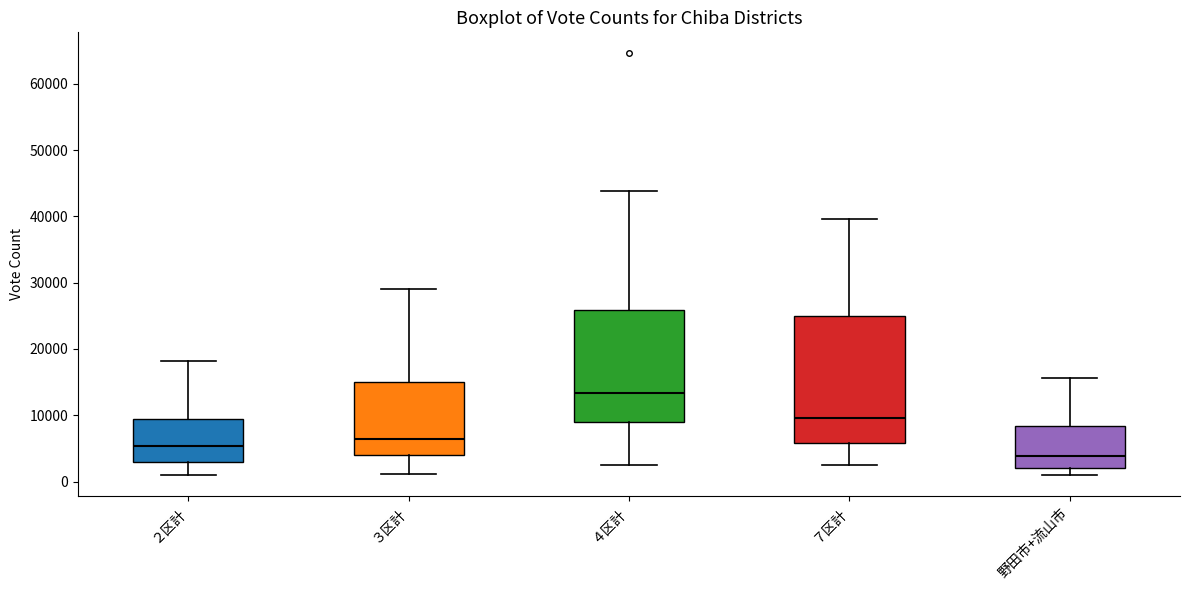

Reading left to right, transcribe this box plot: for each box, give where its median line is, the range the box spans, and where its two whiskers end, as read against the y-axis. The values are not printed on the chart, so give them approximately, as read against the axis.

２区計: median 5000, box 3000 to 9000, whiskers 1000 to 18000
３区計: median 6000, box 4000 to 15000, whiskers 1000 to 29000
４区計: median 13000, box 9000 to 26000, whiskers 2000 to 44000
７区計: median 10000, box 6000 to 25000, whiskers 2000 to 40000
野田市+流山市: median 4000, box 2000 to 8000, whiskers 1000 to 16000